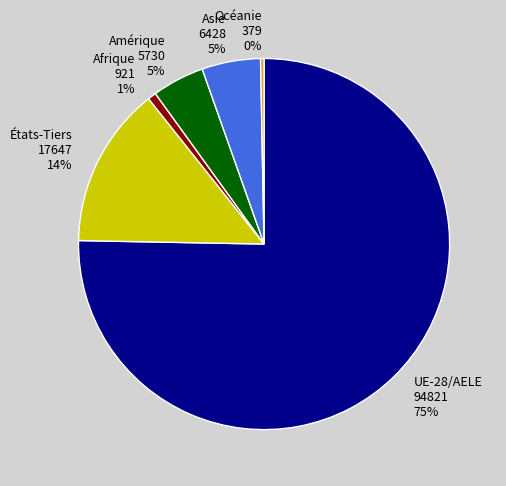

Do UE-28/AELE and Amérique together represent more than half of the pie?

Yes